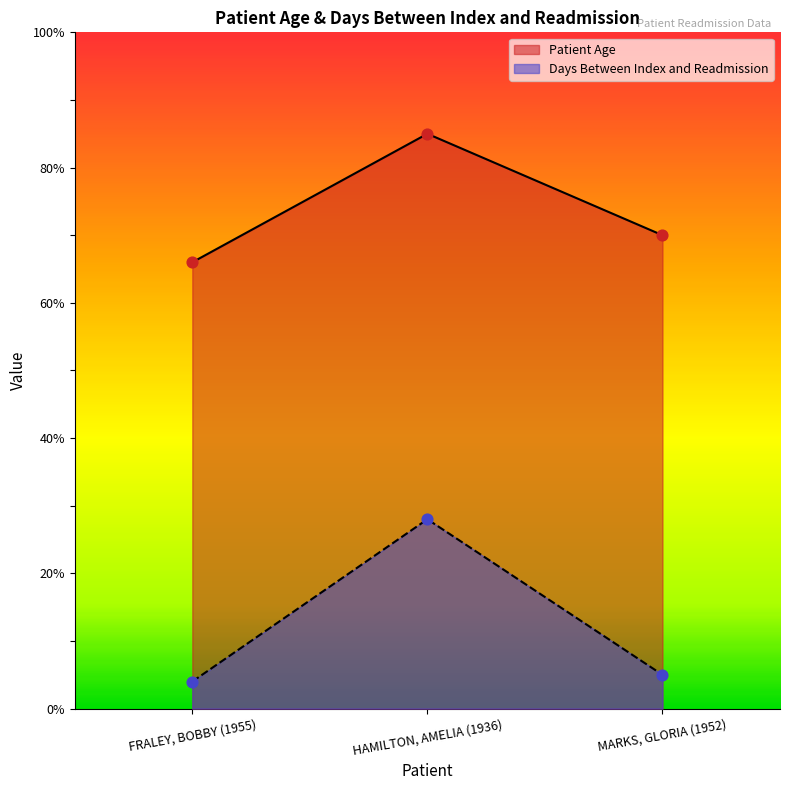

What are all the series names shown in the legend?

Patient Age, Days Between Index and Readmission